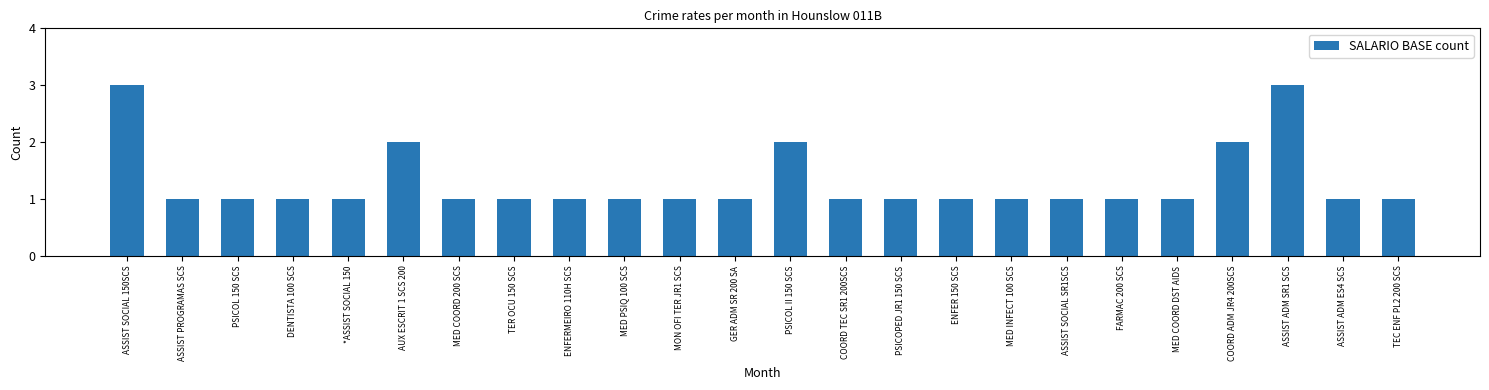

What is the sum of all values?

31